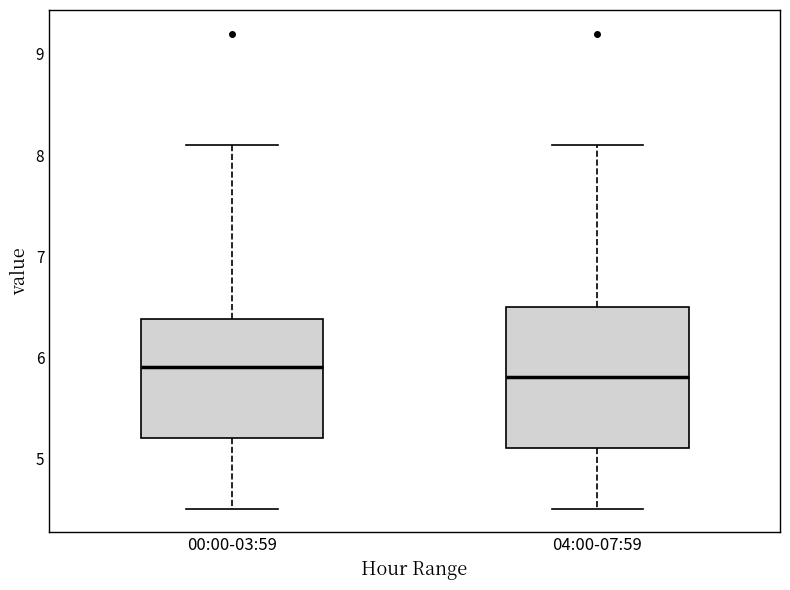

Where is the upper edge of the box for 04:00-07:59 on the y-axis? The values are not printed on the chart, so give them approximately, as read against the axis.

6.5